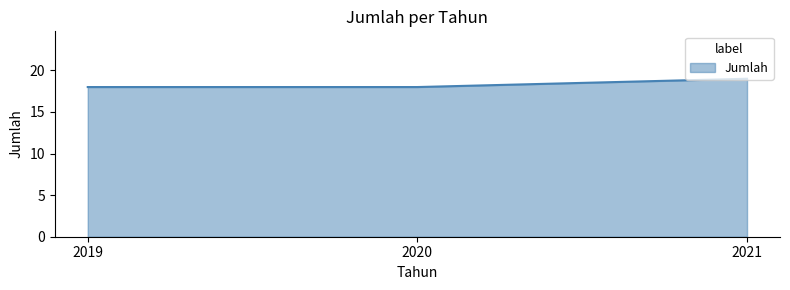

True or false: the data shows 5 at 2021.

False